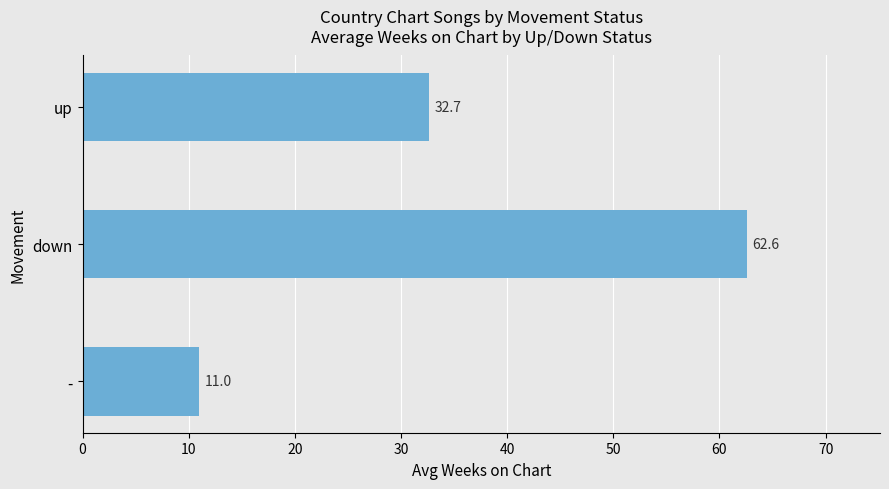

The value at up is 13.4. True or false?

False